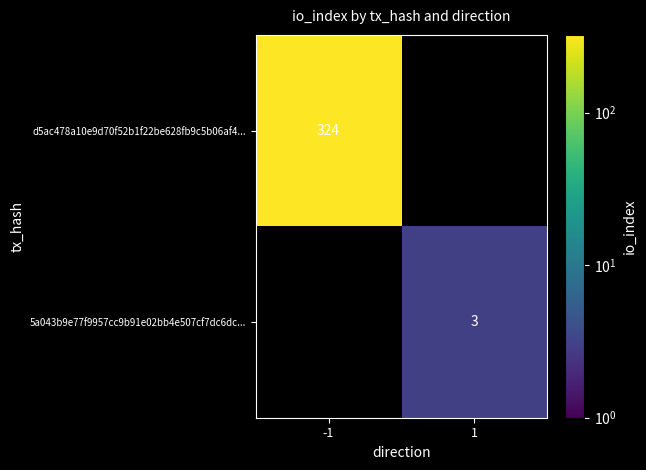

True or false: 5a043b9e77f9957cc9b91e02bb4e507cf7dc6dc... has a value of 3 at 1.

True